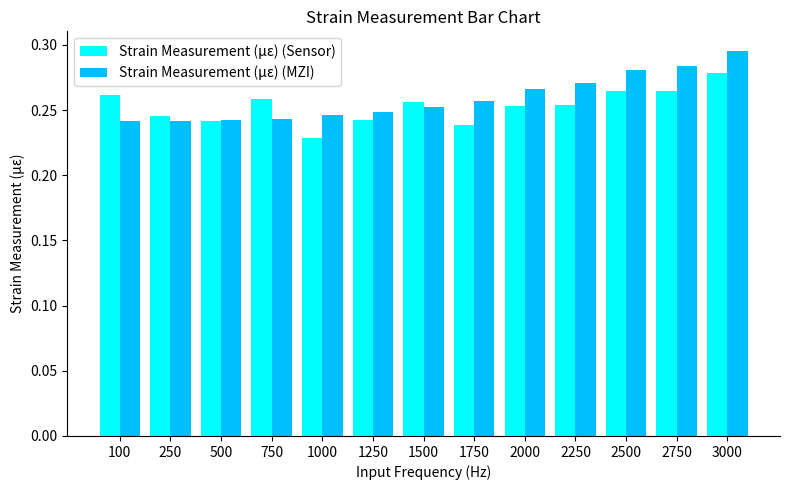

How many Strain Measurement (με) (MZI) values are between 0 and 1?

13